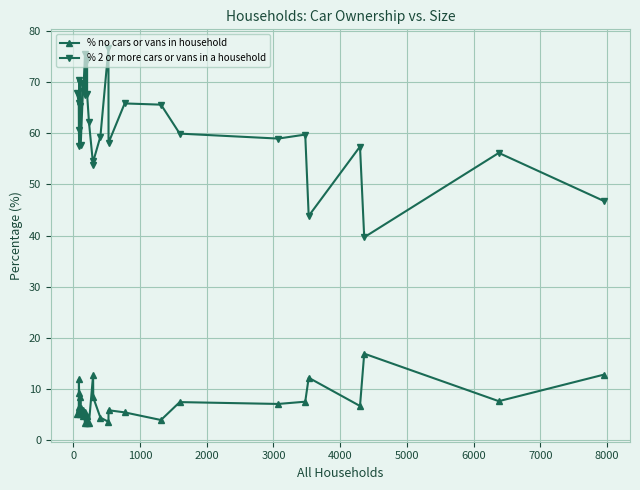

List the series in order of their peak value, highest first.

% 2 or more cars or vans in a household, % no cars or vans in household